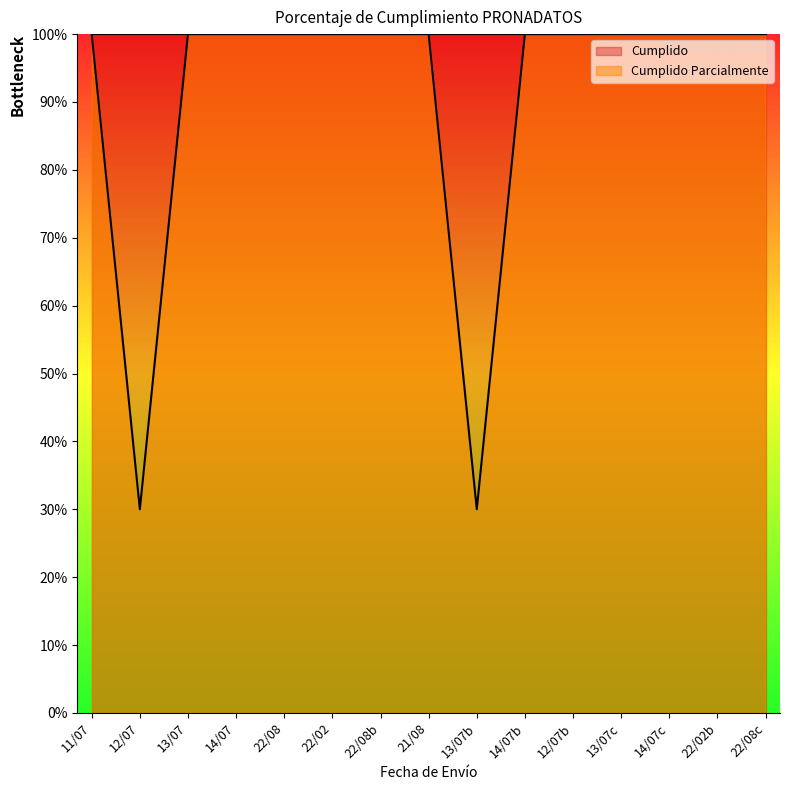

The Cumplido Parcialmente series shows 133 at 22/02. True or false?

False